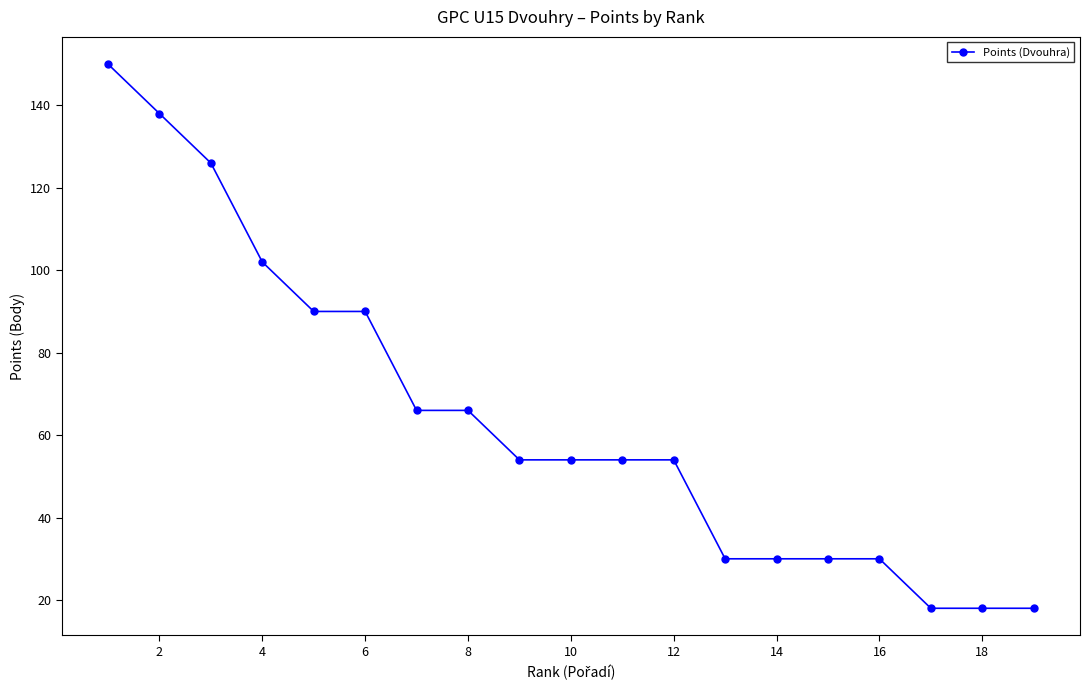

What is the average value?

64